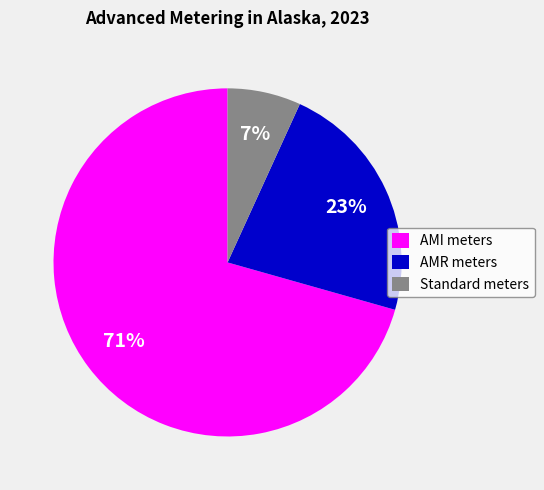

Which slice represents more than half of the pie?

AMI meters